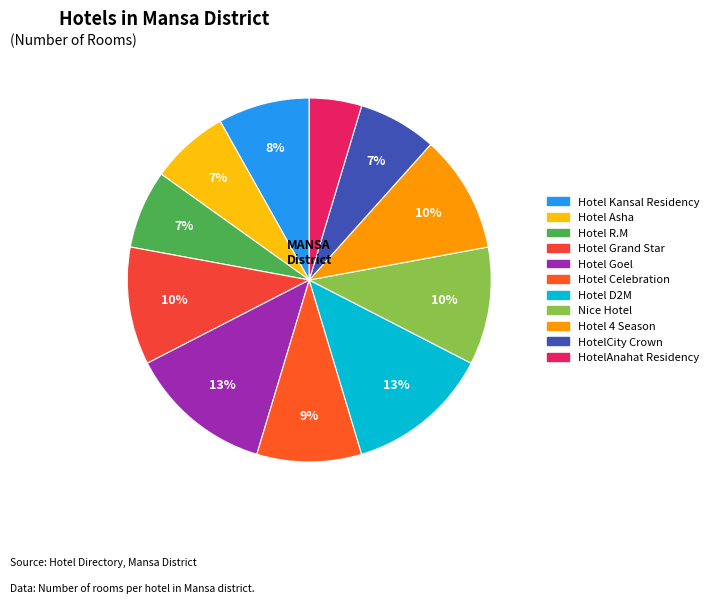

True or false: Hotel Kansal Residency accounts for 21% of the total.

False